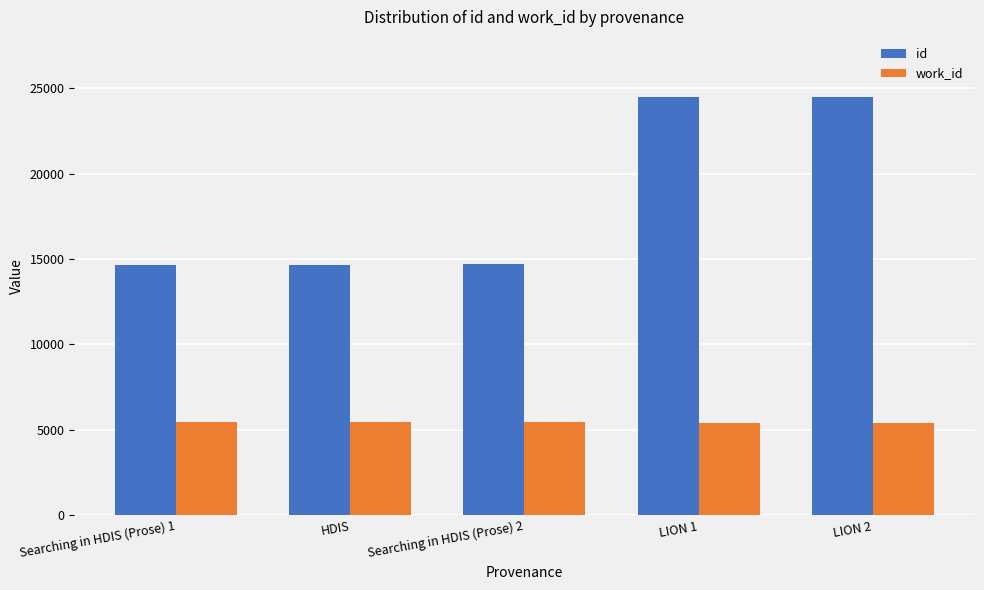

How many series are shown in this chart?

2